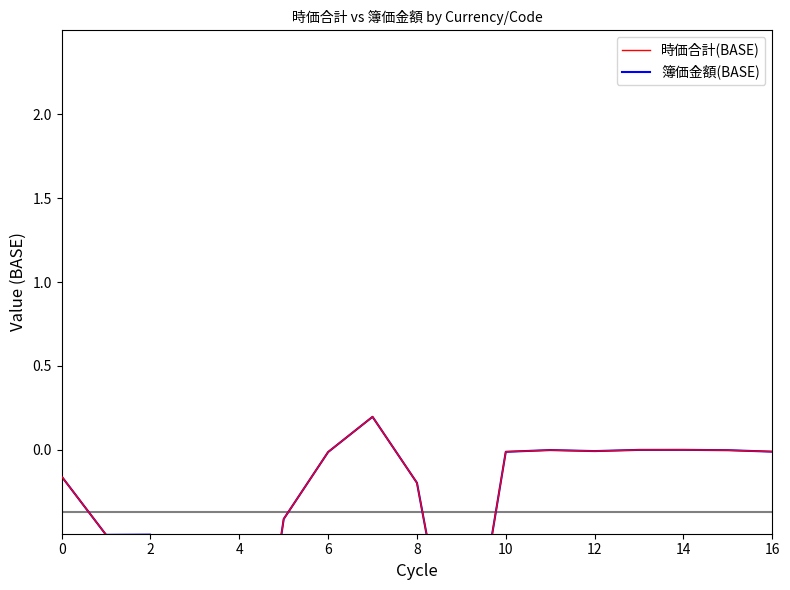

How many interior local peaks does the 簿価金額(BASE) series have?

4